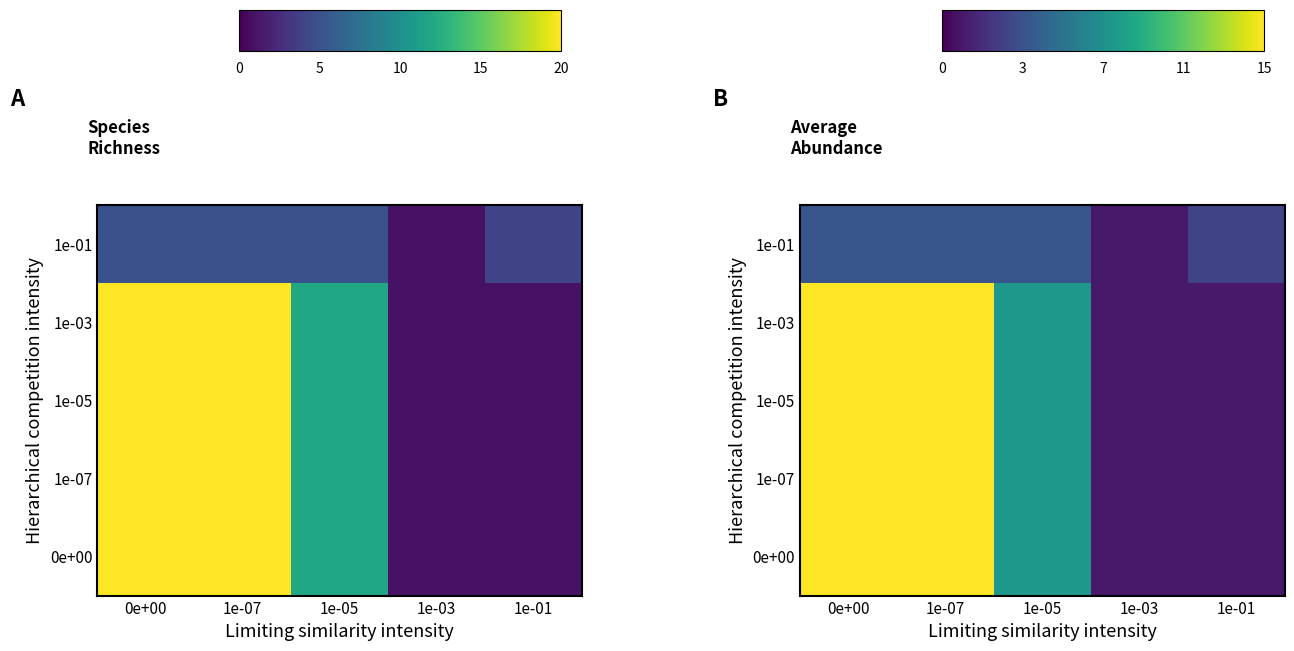

How many data points does each series have?

5